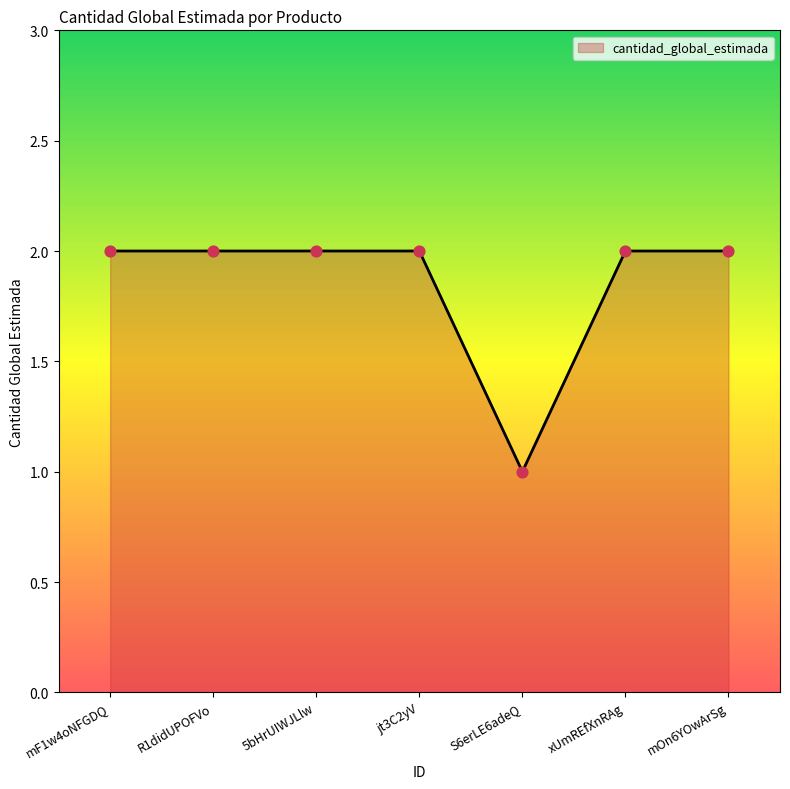

What is the change in value from jt3C2yV to S6erLE6adeQ?

-1